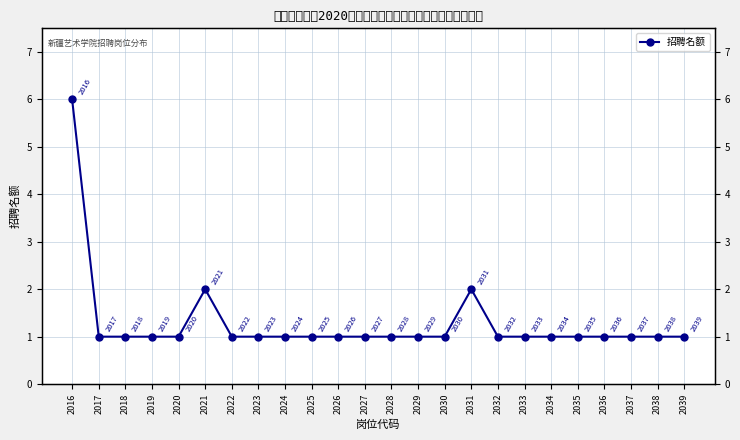

What is the approximate value at 2039?

1